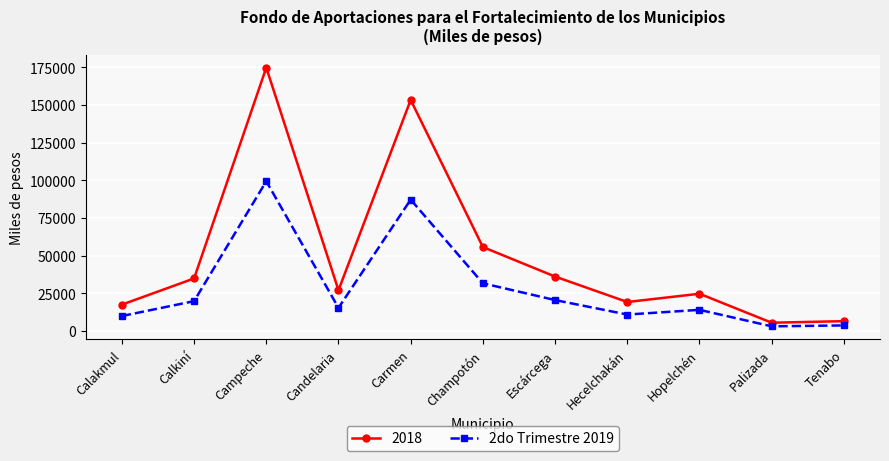

Is it true that 2do Trimestre 2019 equals 24916.8 at Hopelchén?

False